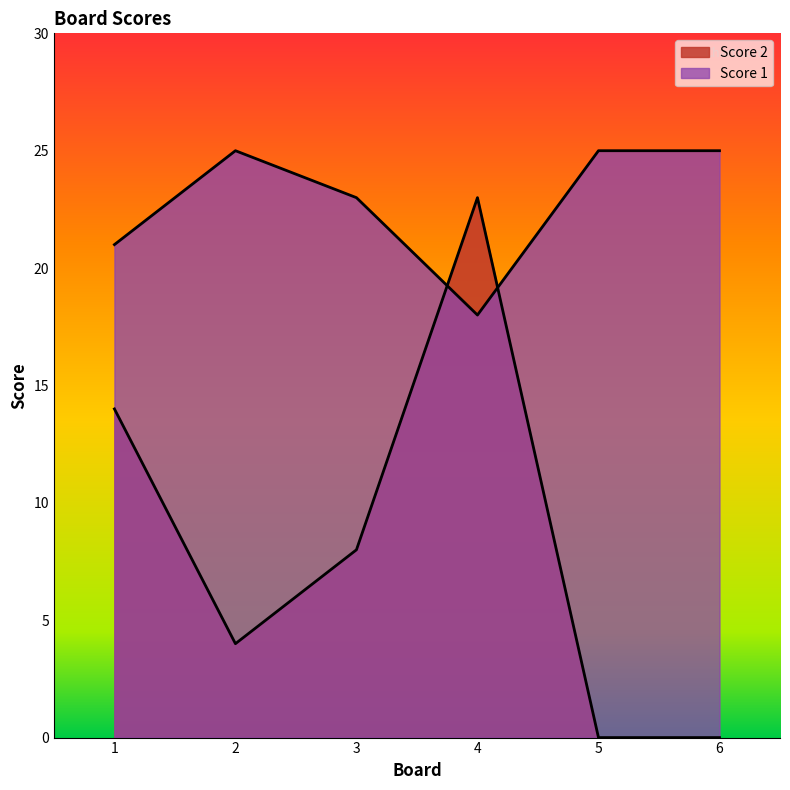

Which category has the highest value in the Score 1 series?

2